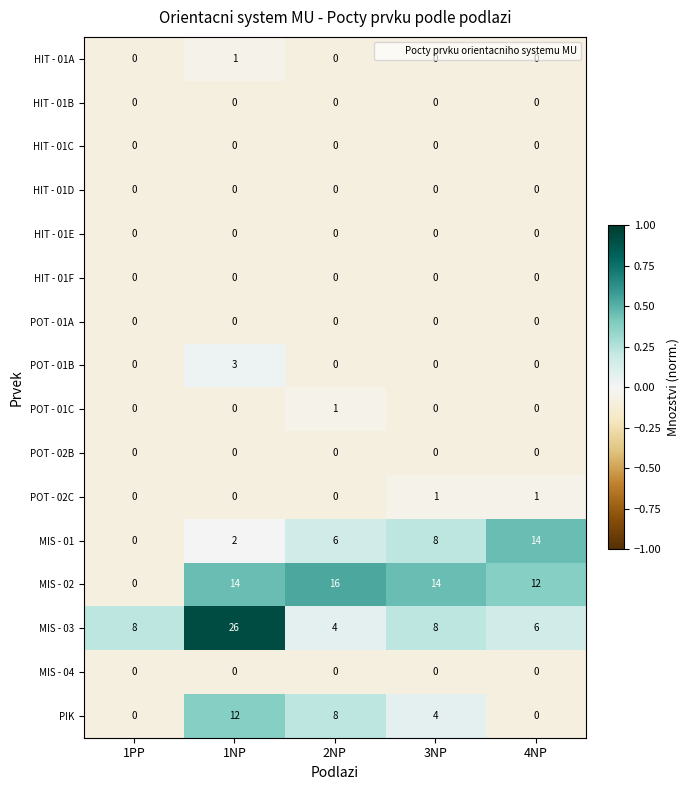

What is the sum of the MIS - 03 values at 1PP and 3NP?

16